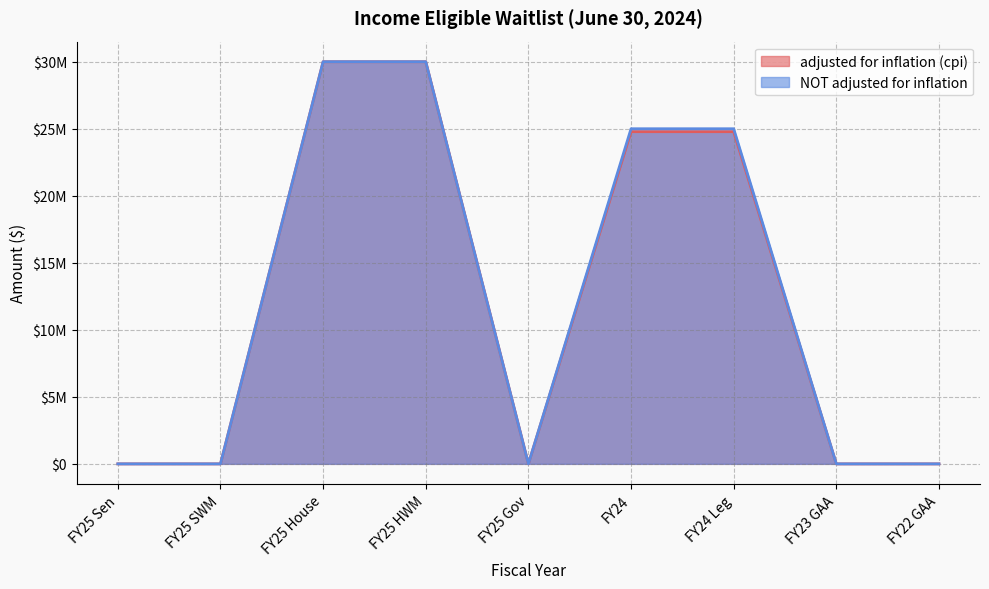

What is the difference between the second highest and second lowest values in the NOT adjusted for inflation series?

30000000